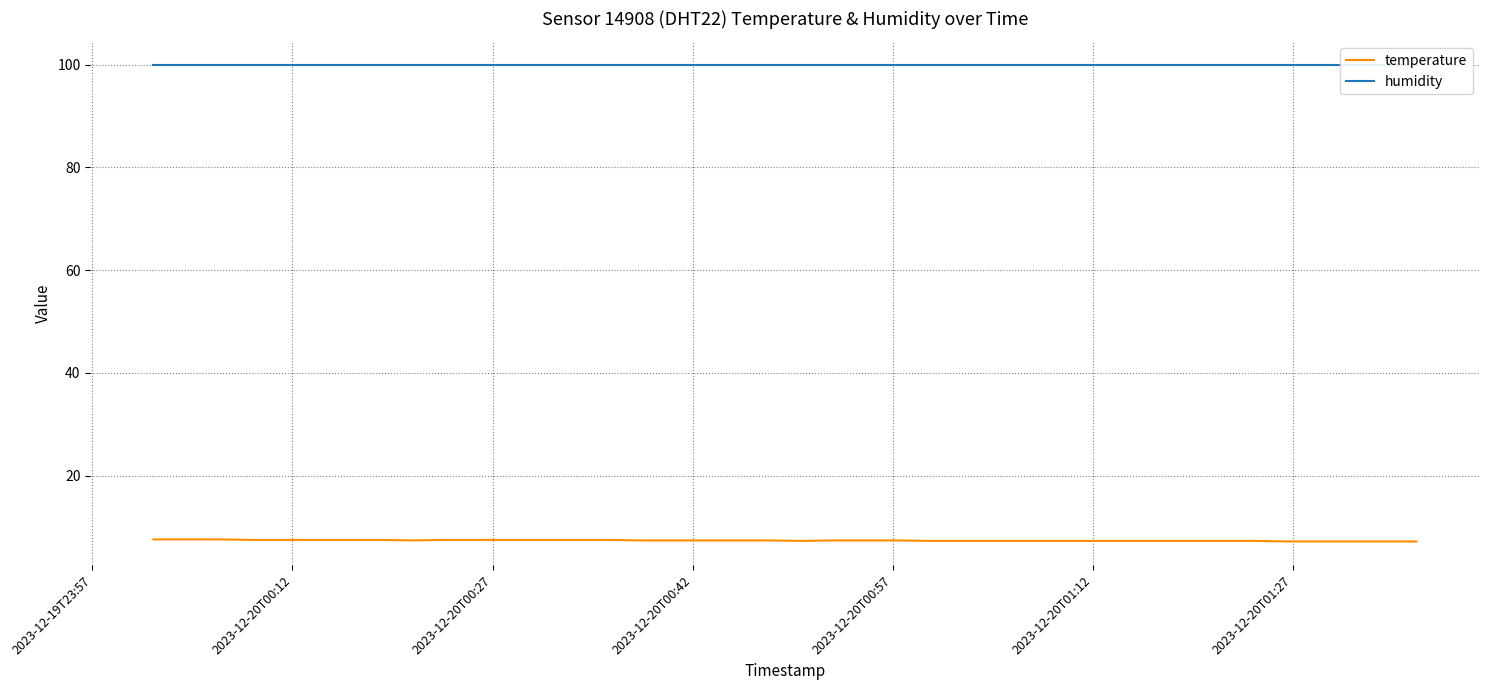

At which label is humidity closest to 99?

2023-12-19T23:57